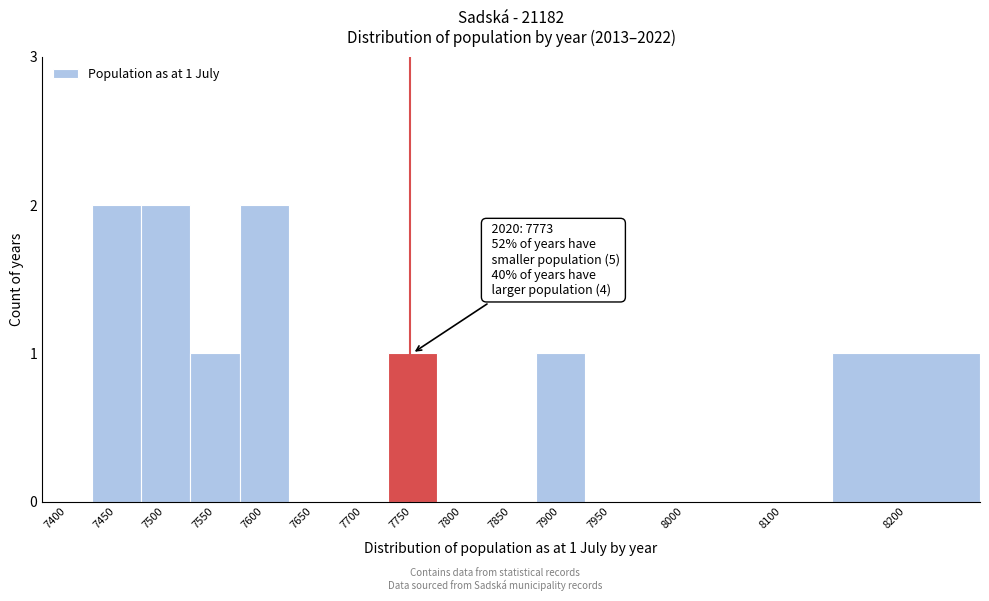

Reading left to right, extract all data points from this chart.

7400=0	7450=2	7500=2	7550=1	7600=2	7650=0	7700=0	7750=1	7800=0	7850=0	7900=1	7950=0	8000=0	8100=0	8200=1